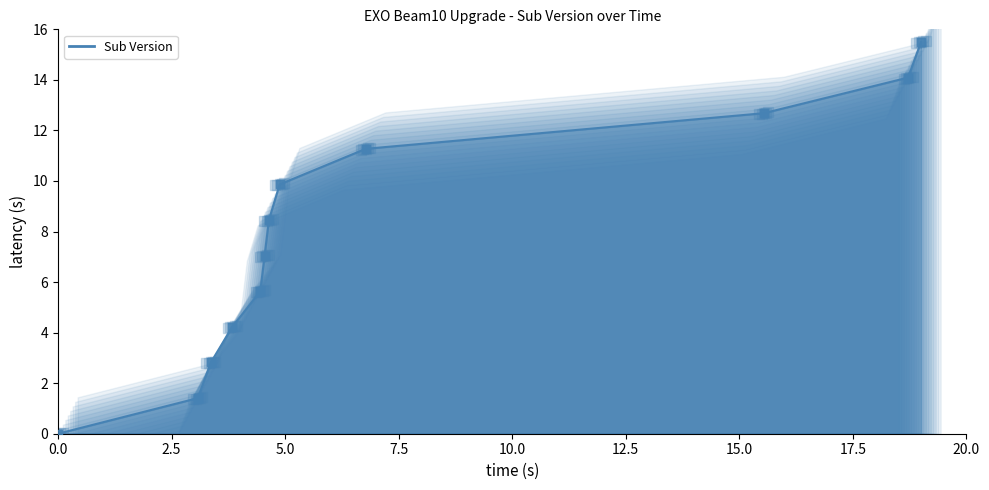

Between 9 and 11, which is larger?

11